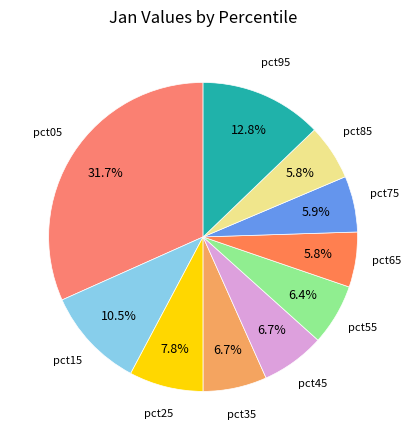

What portion of the pie excludes pct55?

93.6%